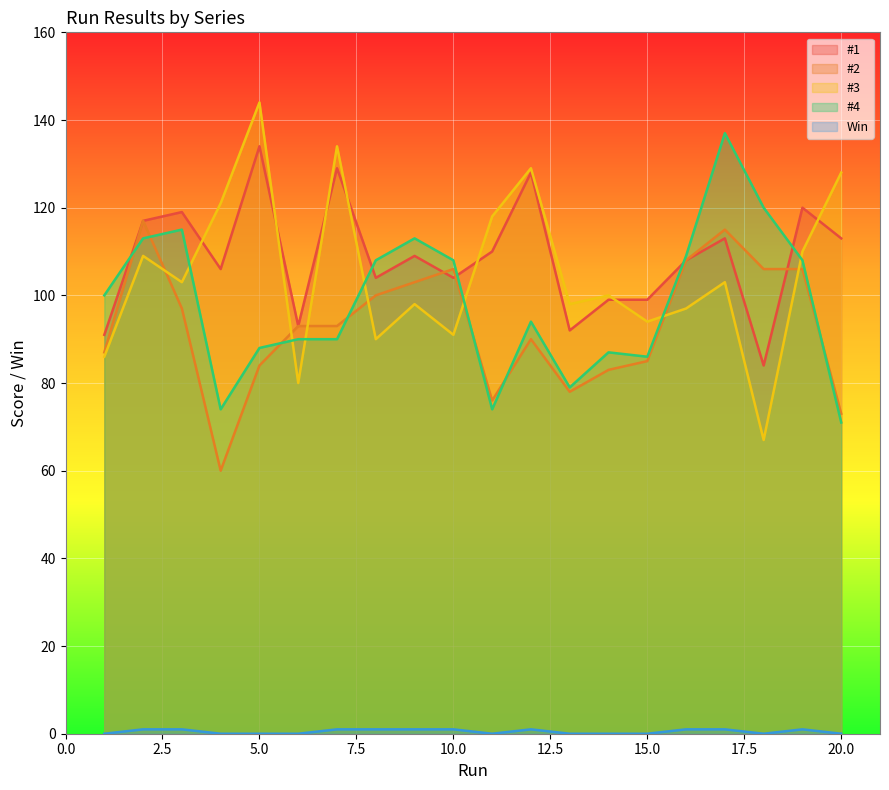

Reading left to right, extract all data points from this chart.

#1: 91	117	119	106	134	93	129	104	109	104	110	128	92	99	99	108	113	84	120	113
#2: 87	117	97	60	84	93	93	100	103	106	76	90	78	83	85	108	115	106	106	73
#3: 86	109	103	121	144	80	134	90	98	91	118	129	98	100	94	97	103	67	110	128
#4: 100	113	115	74	88	90	90	108	113	108	74	94	79	87	86	109	137	120	108	71
Win: 0	1	1	0	0	0	1	1	1	1	0	1	0	0	0	1	1	0	1	0